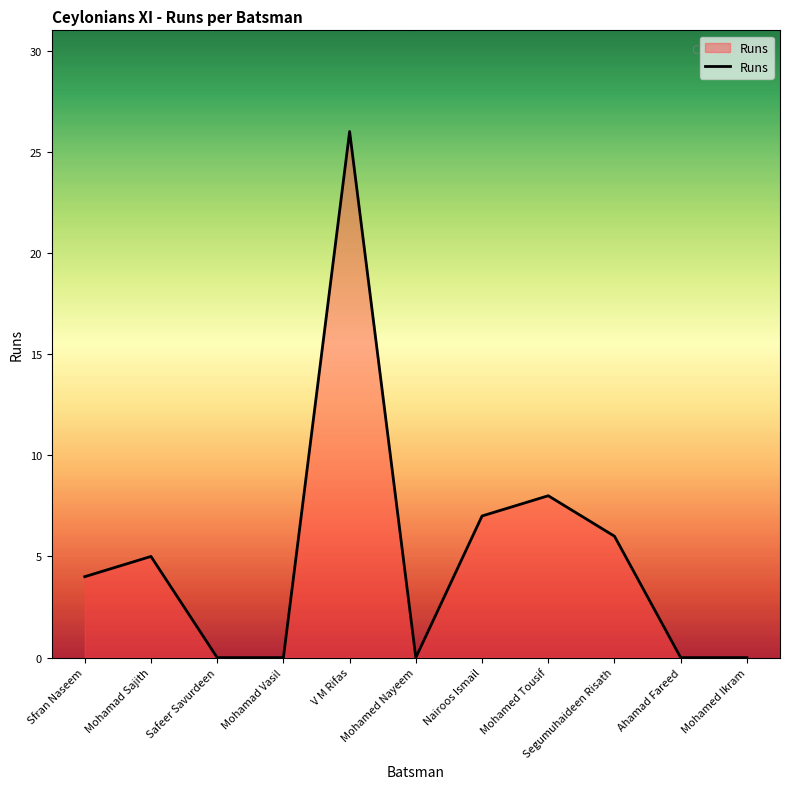

How many interior local peaks (higher than both neighbors) does the data have?

3